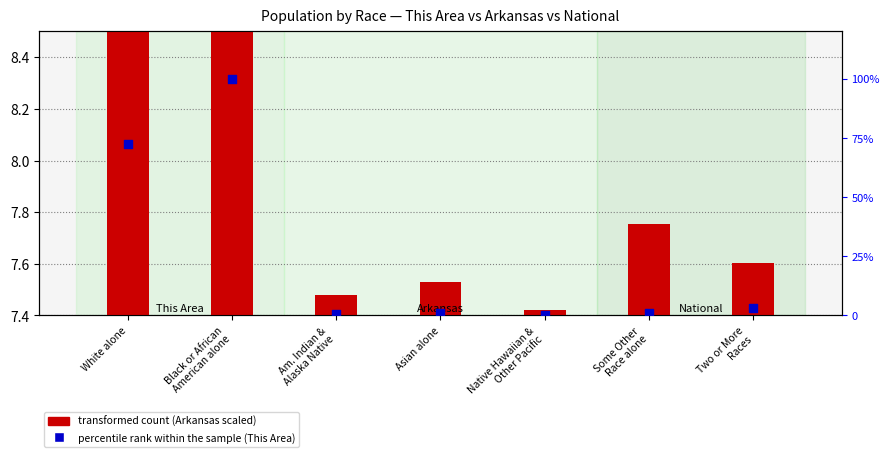

Which series contains the lowest Y value?

percentile rank within the sample